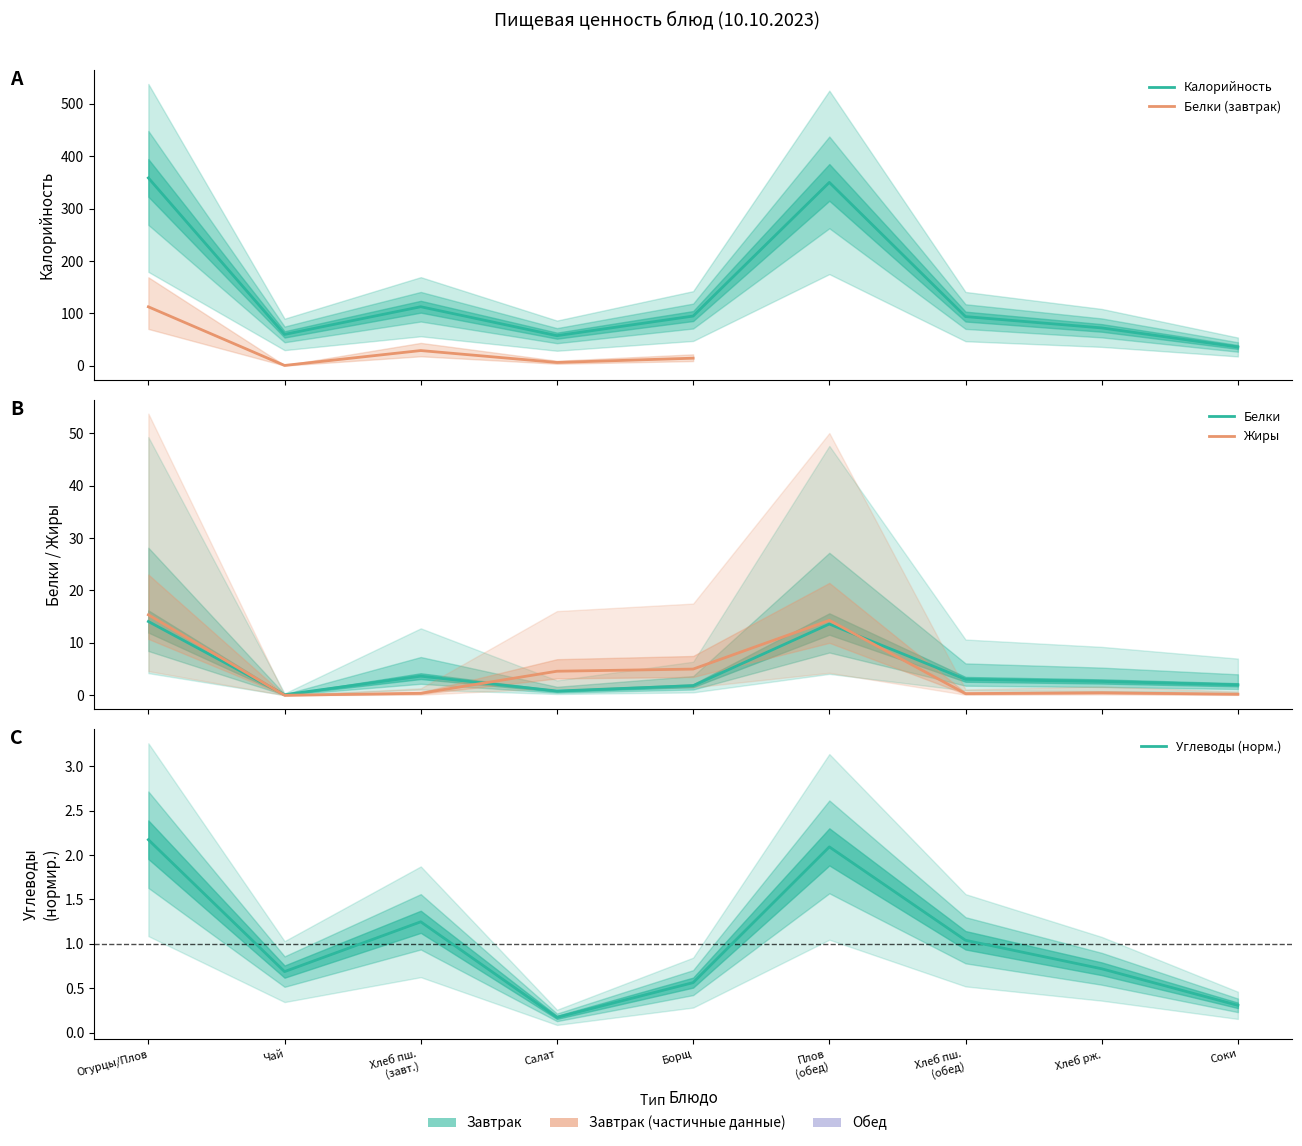

At which category does Калорийность reach its first local peak?

Хлеб пш. (завт.)